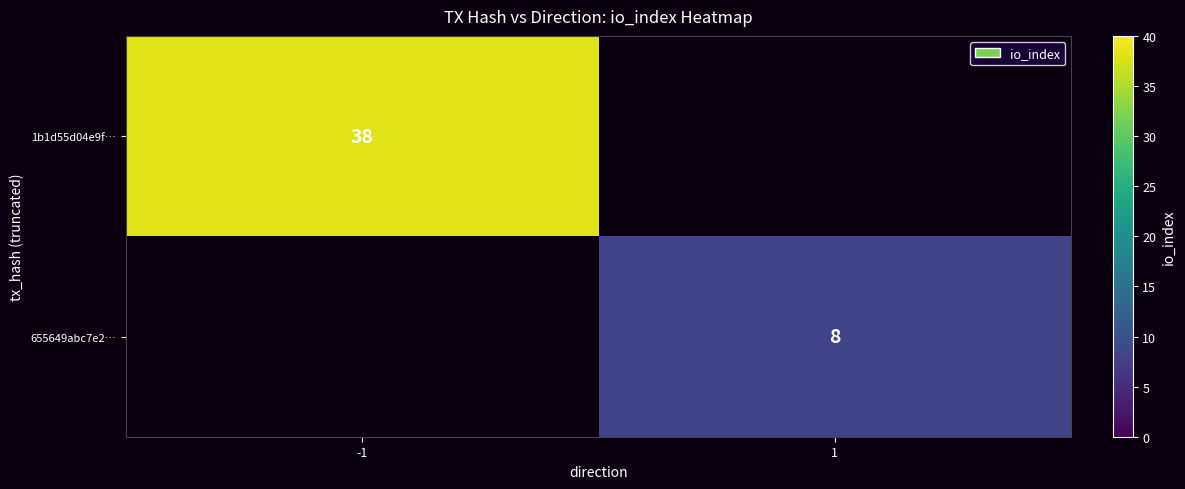

What is the maximum value shown in the chart?

38.0